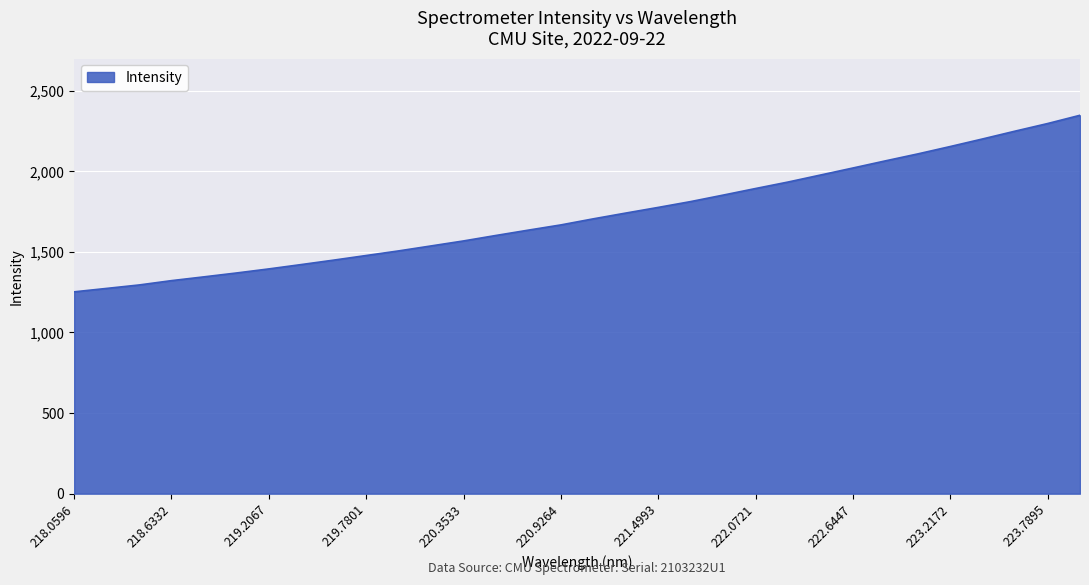

What is the minimum value shown in the chart?

1251.6